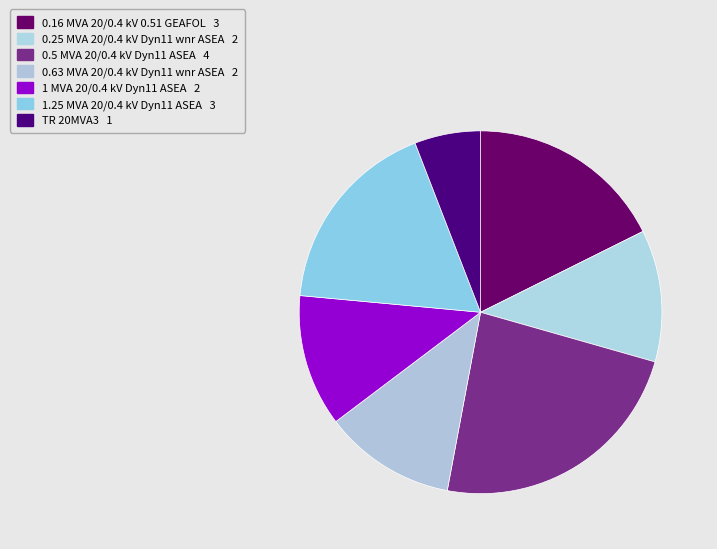

How many segments does this pie chart have?

7